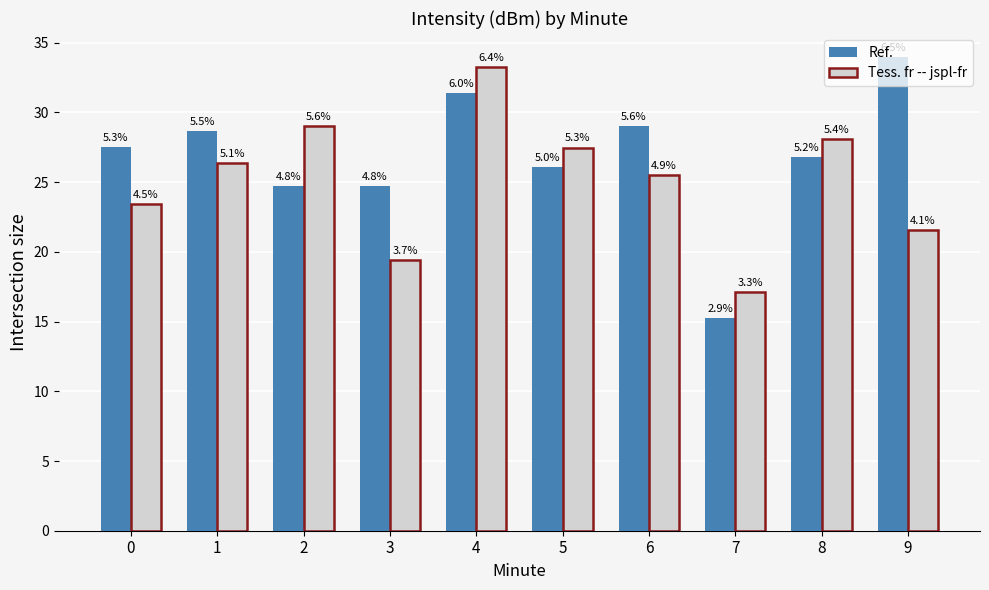

The Ref. series shows 26.8 at 8. True or false?

True